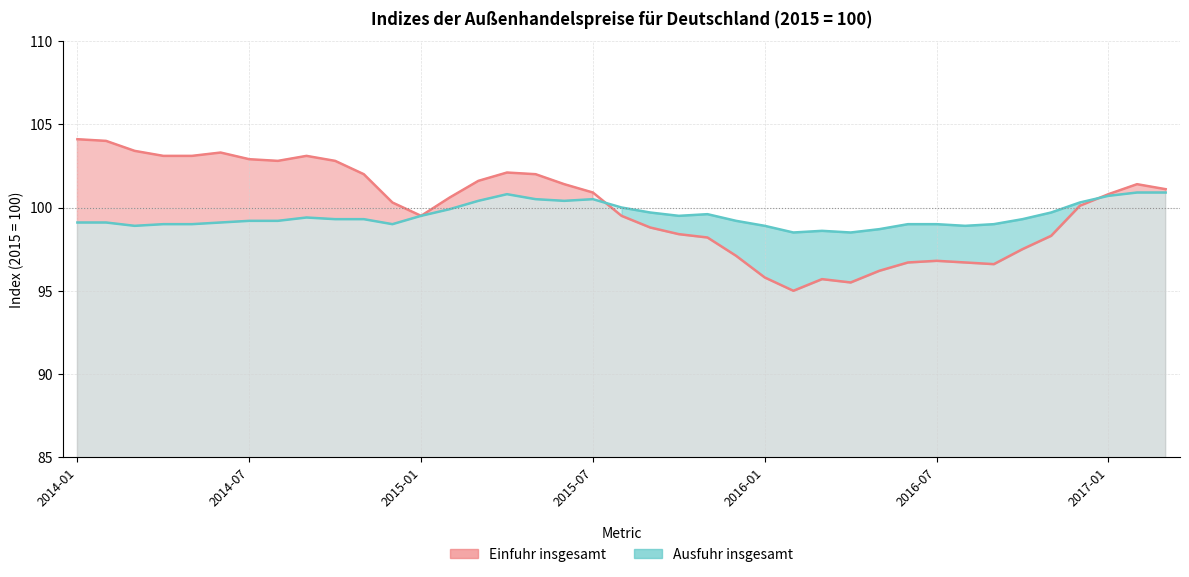

Read the Einfuhr insgesamt value at 22.

98.2